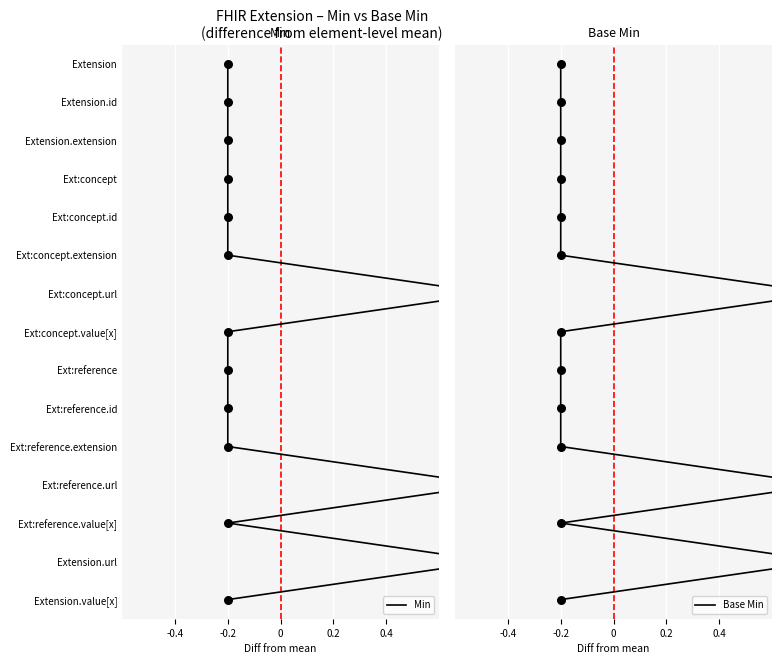

Is the value of Min at -0.2 greater than the value of Base Min at -0.2?

No